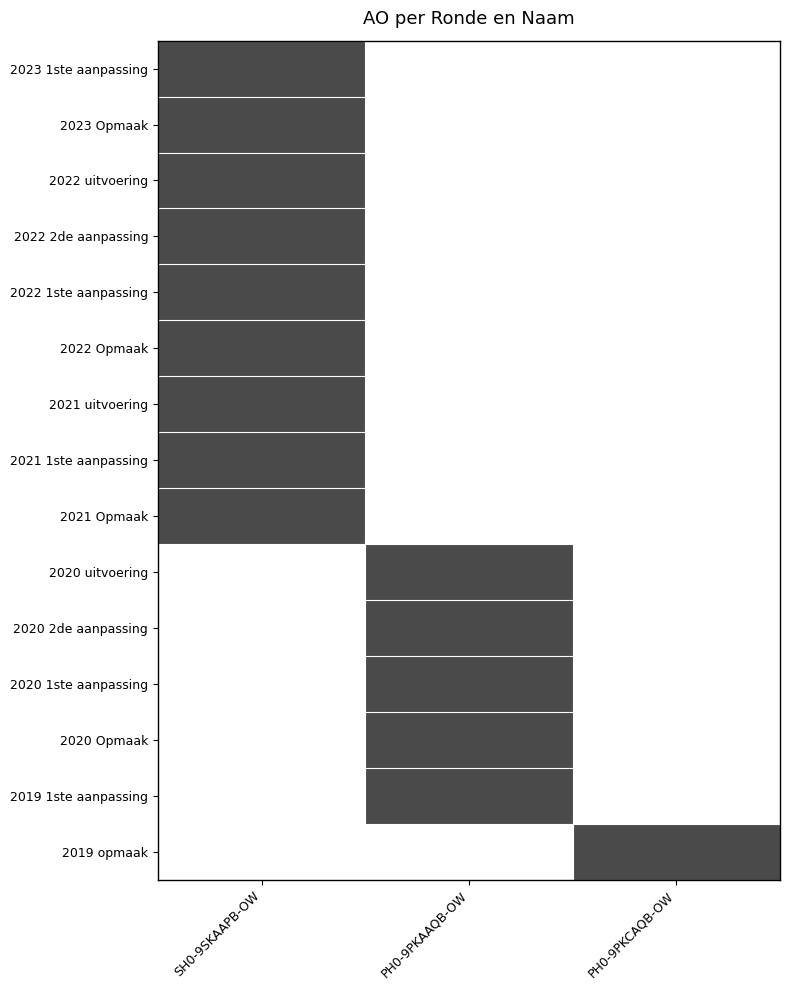

Rank the series at PH0-9PKCAQB-OW from highest to lowest value.

2019 opmaak, 2023 1ste aanpassing, 2023 Opmaak, 2022 uitvoering, 2022 2de aanpassing, 2022 1ste aanpassing, 2022 Opmaak, 2021 uitvoering, 2021 1ste aanpassing, 2021 Opmaak, 2020 uitvoering, 2020 2de aanpassing, 2020 1ste aanpassing, 2020 Opmaak, 2019 1ste aanpassing